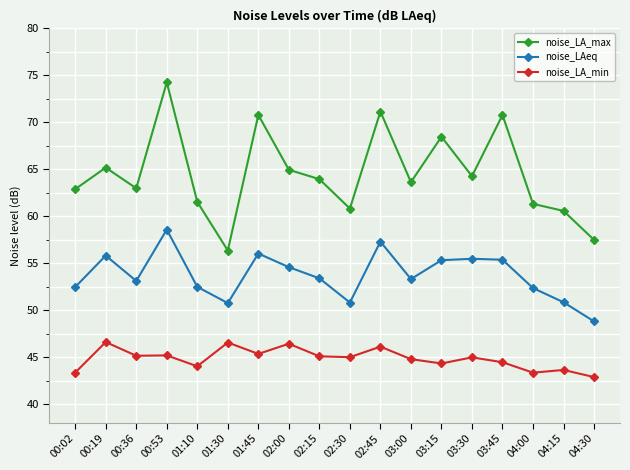

Does the chart have visible grid lines?

Yes